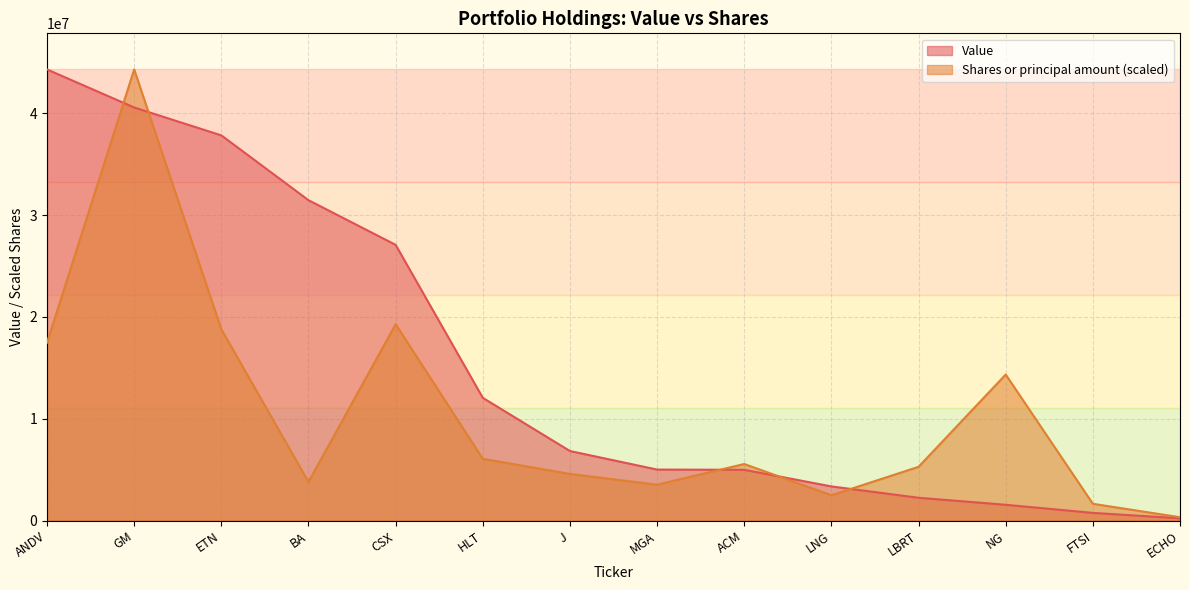

Where does the Shares or principal amount series first go above 5565461?

ANDV